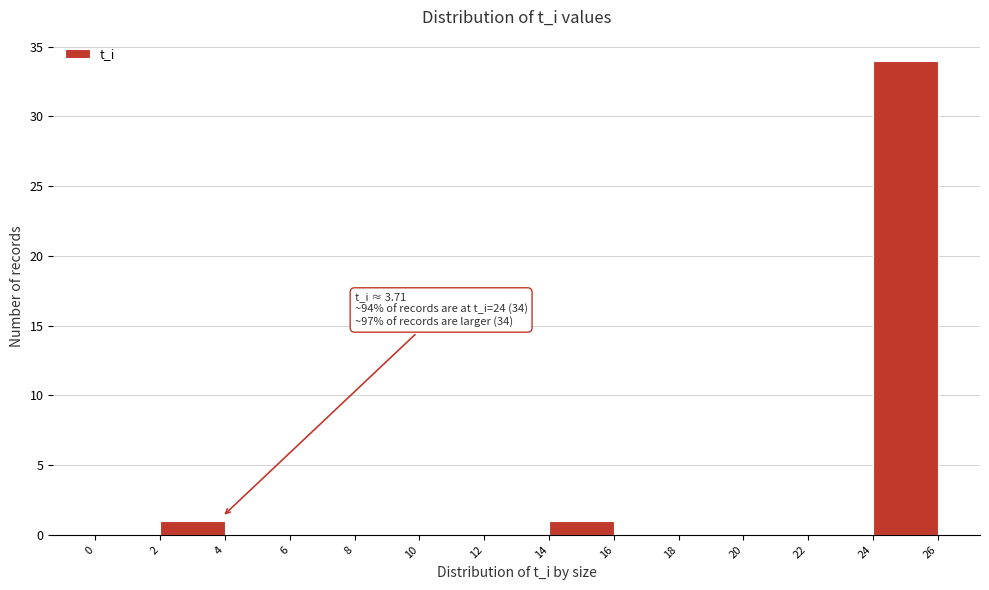

Which range on the x-axis has the tallest bar?

24 to 26